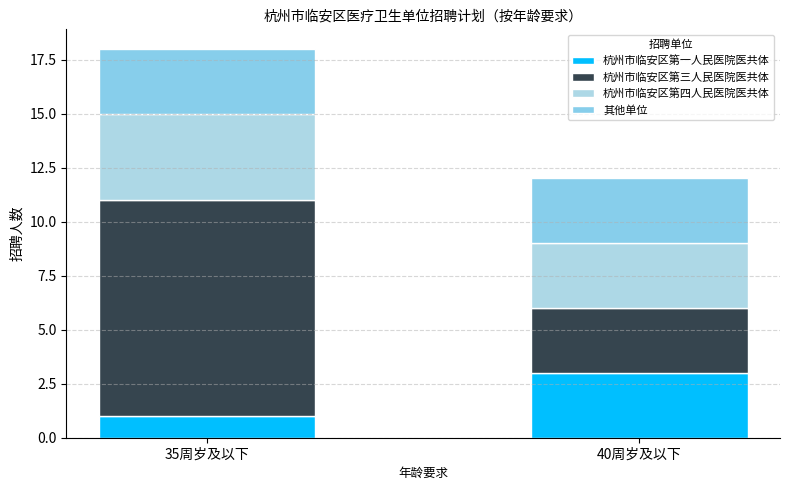

How many bars are there in total?

2